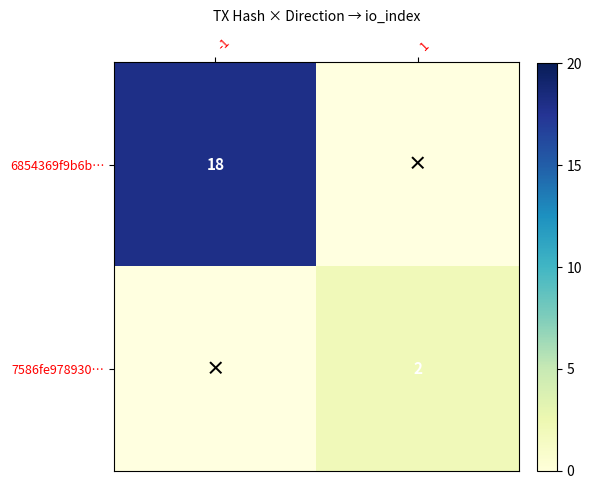

What is the smallest value displayed?

2.0